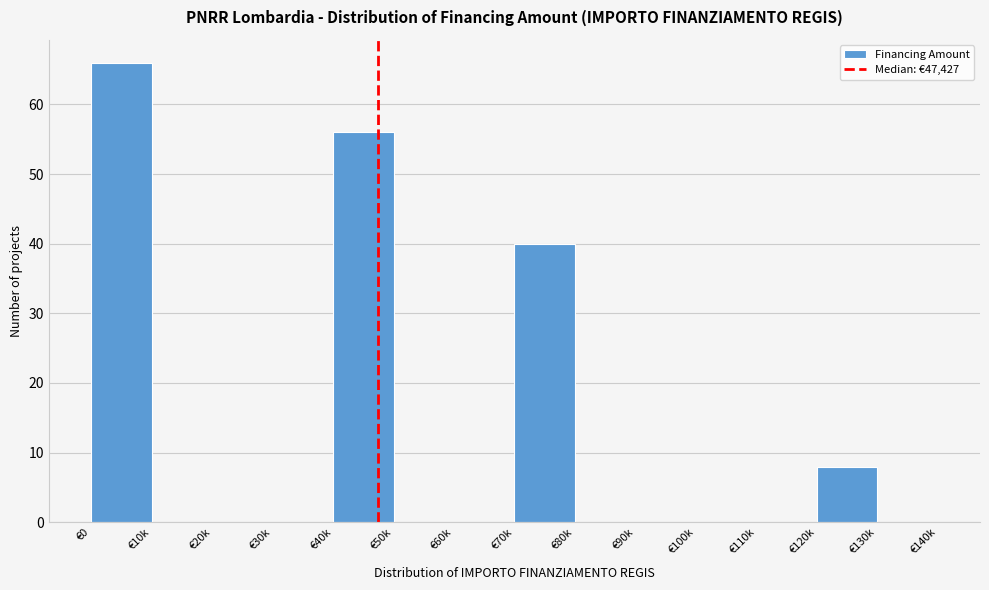

Reading left to right, transcribe all the data shown in this chart.

€0=66	€10k=0	€20k=0	€30k=0	€40k=56	€50k=0	€60k=0	€70k=40	€80k=0	€90k=0	€100k=0	€110k=0	€120k=8	€130k=0